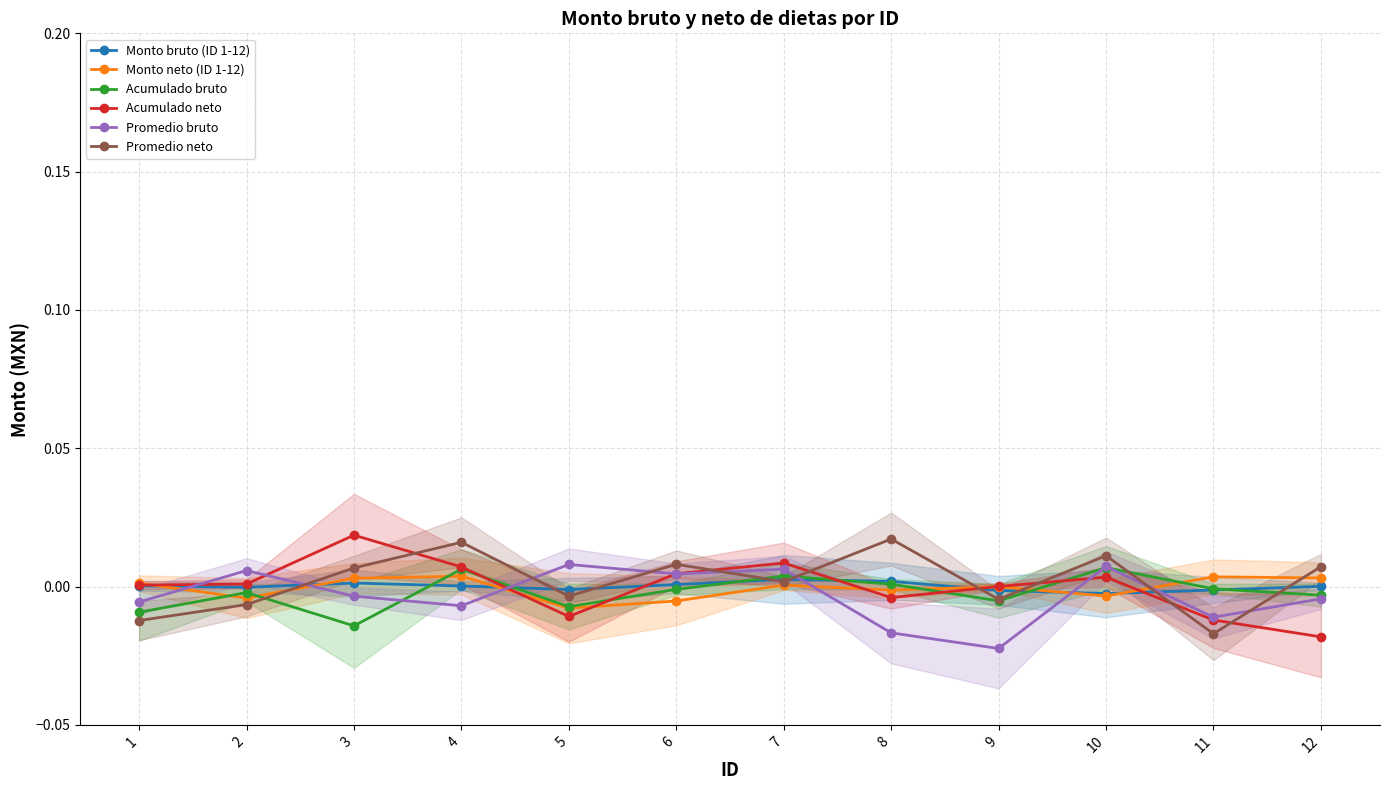

Which category has the lowest value in the Monto bruto (ID 1-12) series?

10